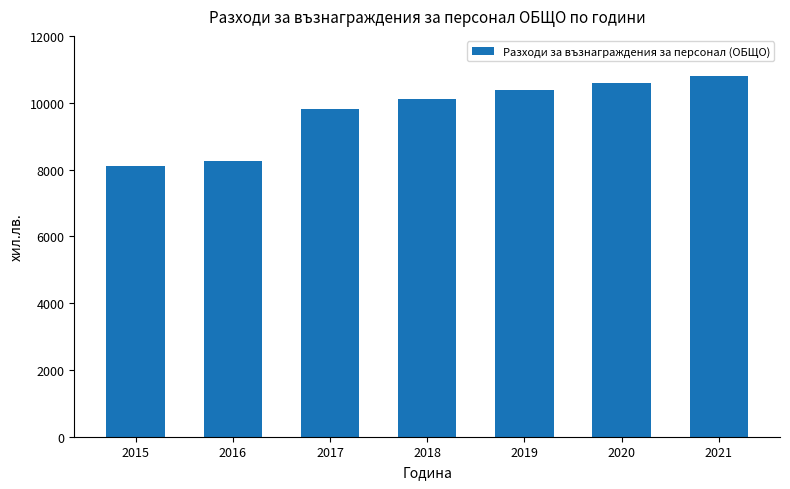

True or false: the data shows 10789 at 2021.

True